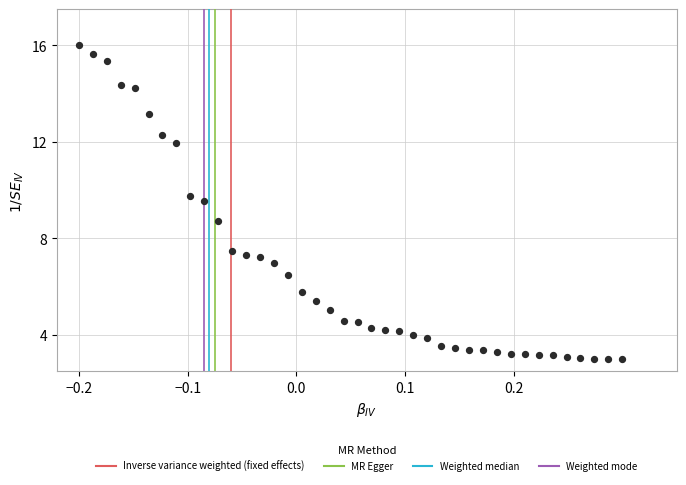

What Y value in the scatter plot is closest to 9?

8.7